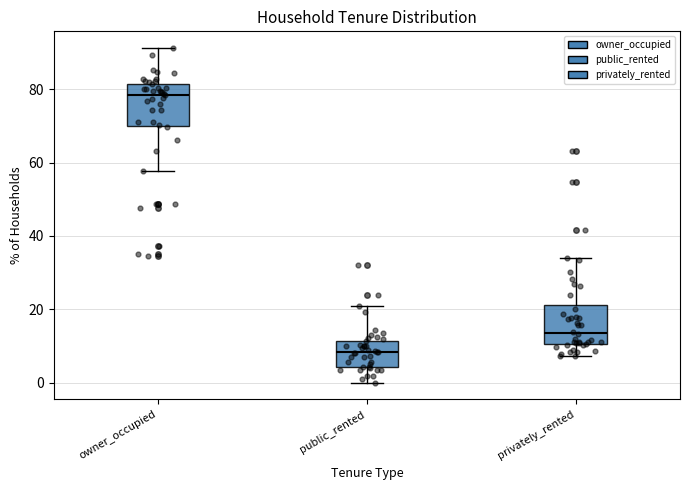

Reading left to right, transcribe this box plot: for each box, give where its median line is, the range the box spans, and where its two whiskers end, as read against the y-axis. The values are not printed on the chart, so give them approximately, as read against the axis.

owner_occupied: median 78, box 70 to 82, whiskers 58 to 92
public_rented: median 8, box 4 to 12, whiskers 0 to 20
privately_rented: median 14, box 10 to 22, whiskers 8 to 34